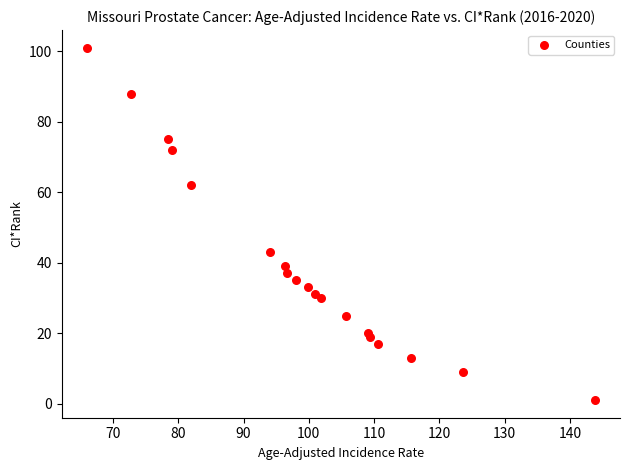

What Y value in the scatter plot is closest to 51?

43